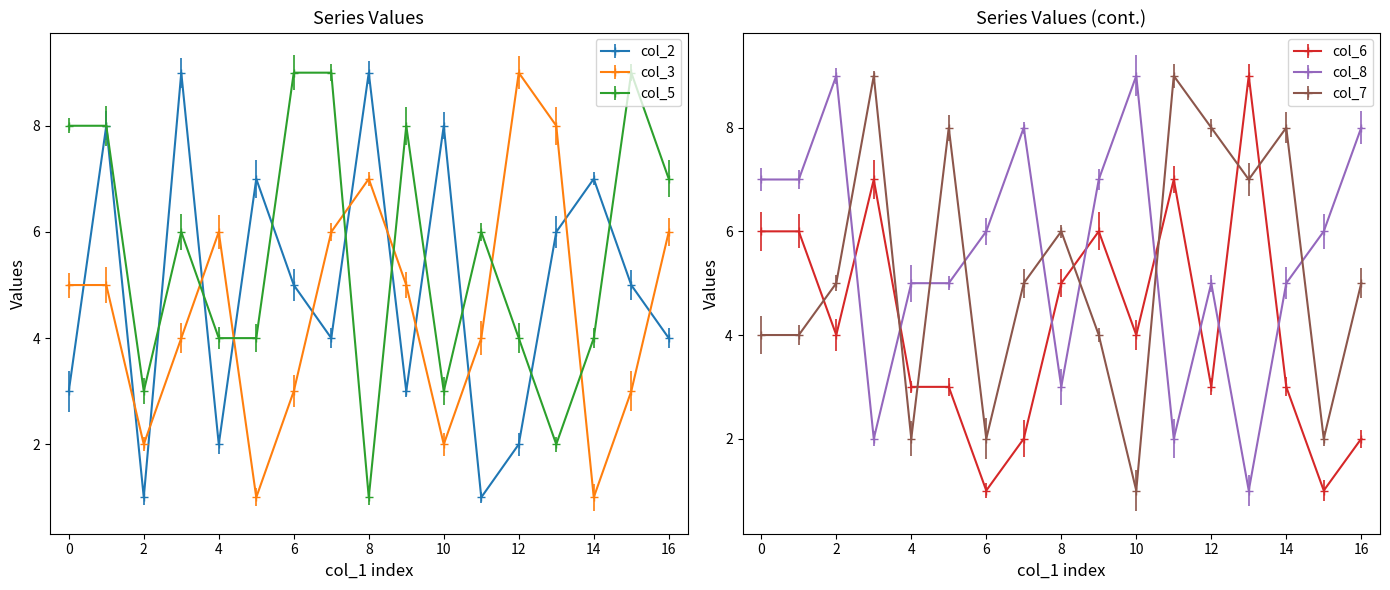

What are all the series names shown in the legend?

col_2, col_3, col_5, col_6, col_8, col_7